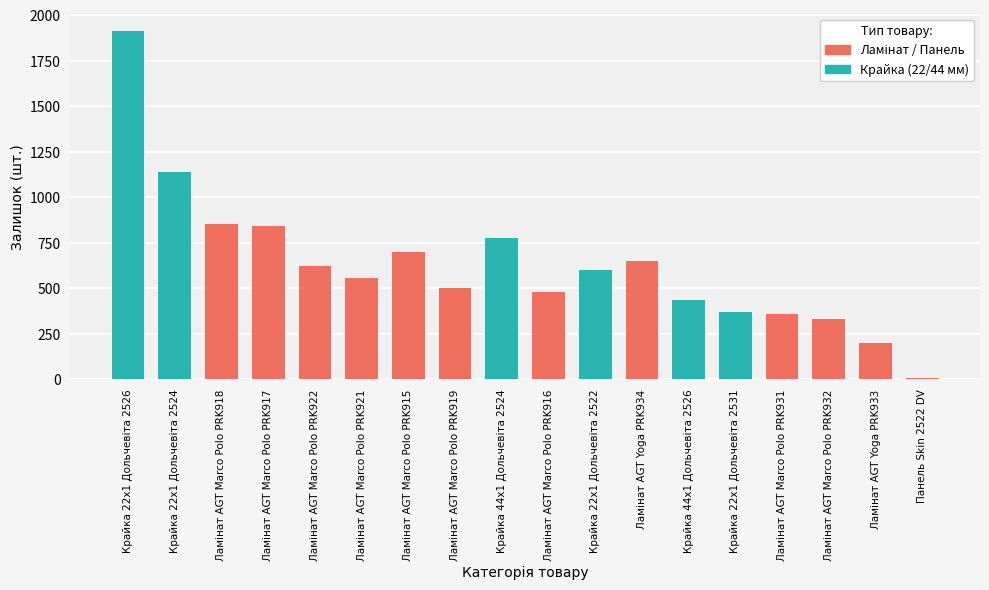

Count the number of categories in the chart.

18